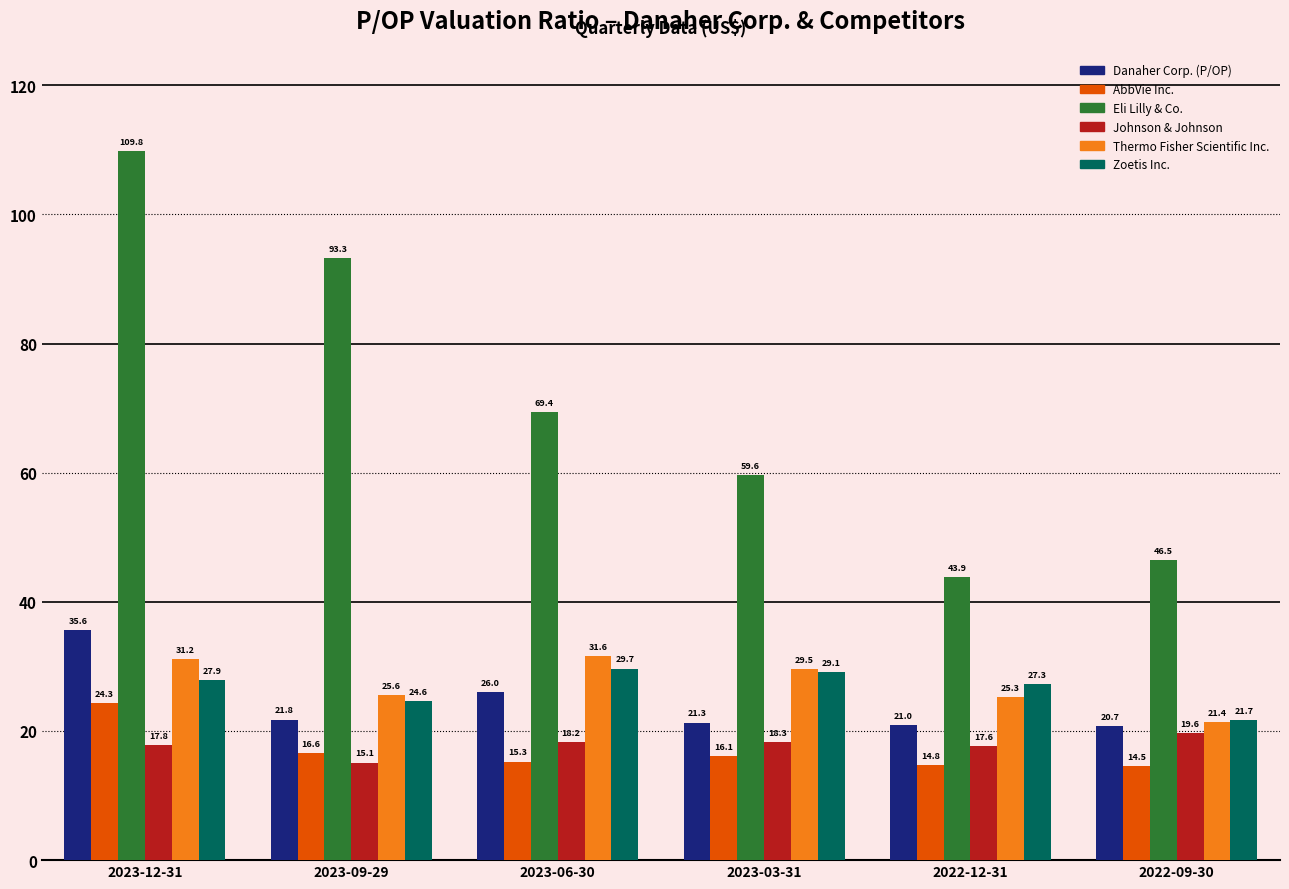

Between 2023-03-31 and 2022-09-30, which series saw the biggest shift?

Eli Lilly & Co.